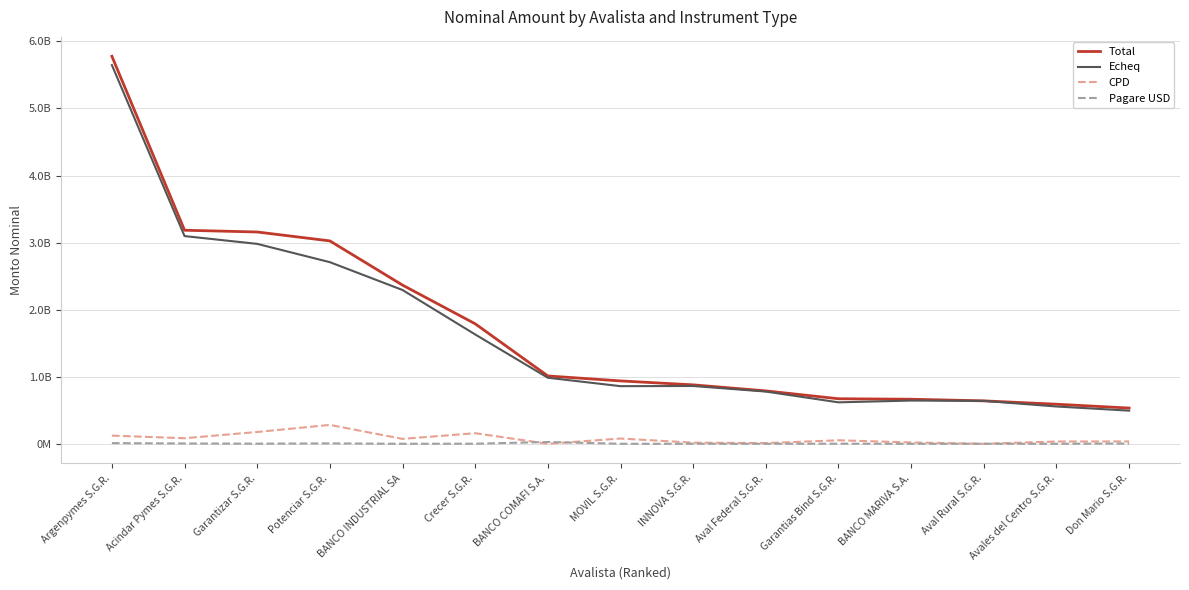

The Echeq series shows 9332356962.0 at Argenpymes S.G.R.. True or false?

False